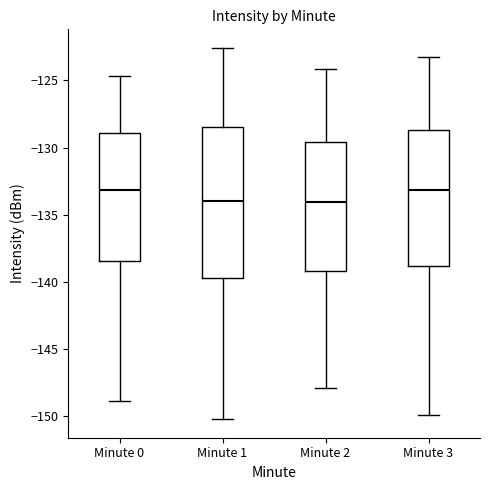

Where does the lower whisker of the box for Minute 1 end on the y-axis? The values are not printed on the chart, so give them approximately, as read against the axis.

-150.0